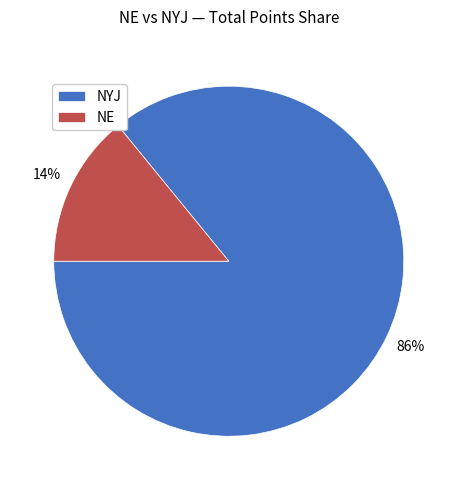

Is the sum of NYJ and NE greater than half?

Yes